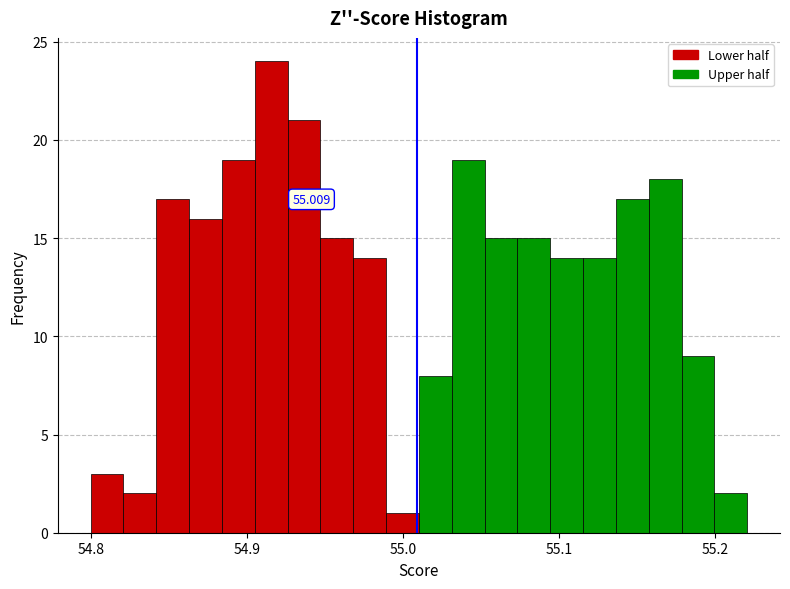

Read against the x-axis, roughly where is the centre of the tallest bar?

54.92